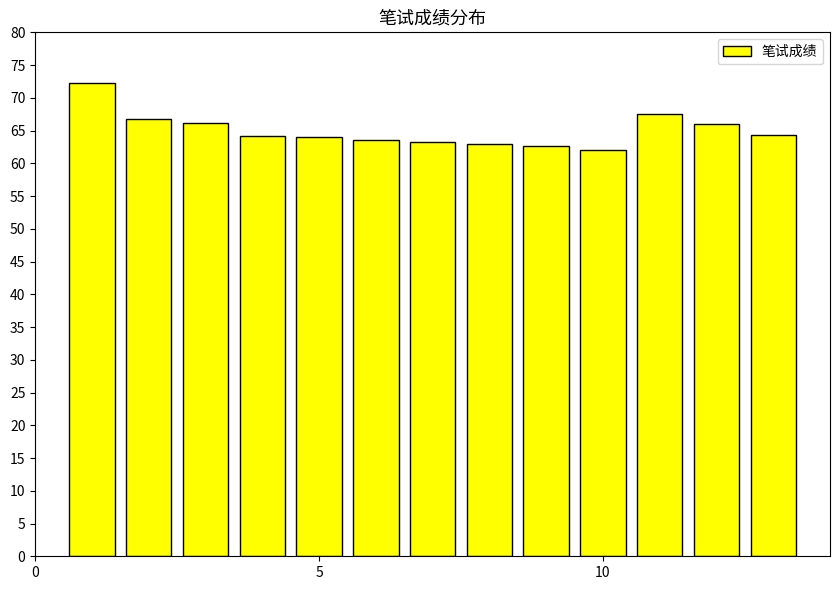

What is the sum of all values?

845.8